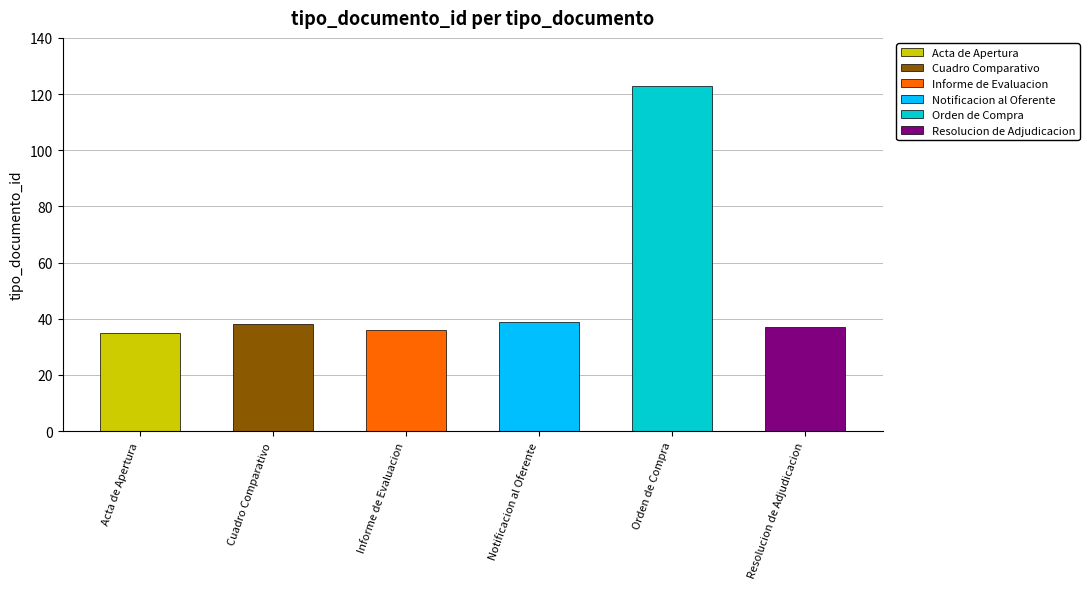

Where is the data nearest to the value 79?

Notificacion al Oferente